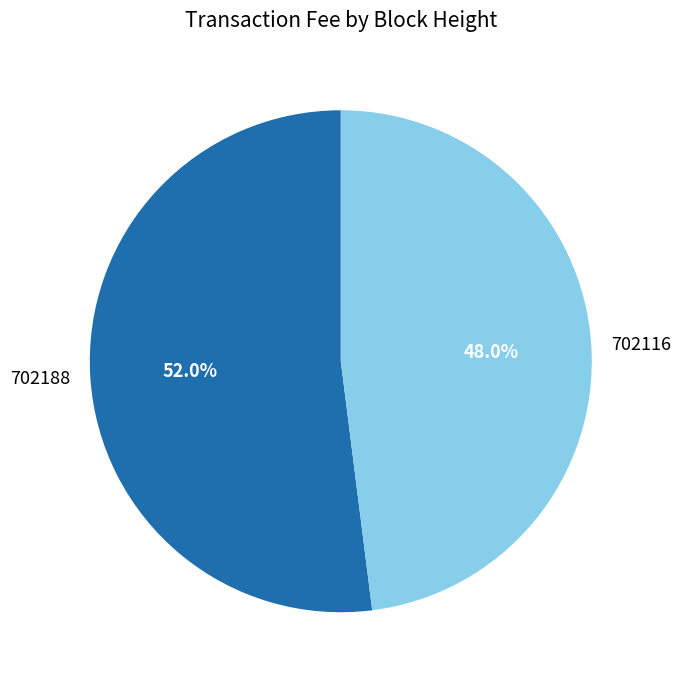

How many slices are in this pie chart?

2